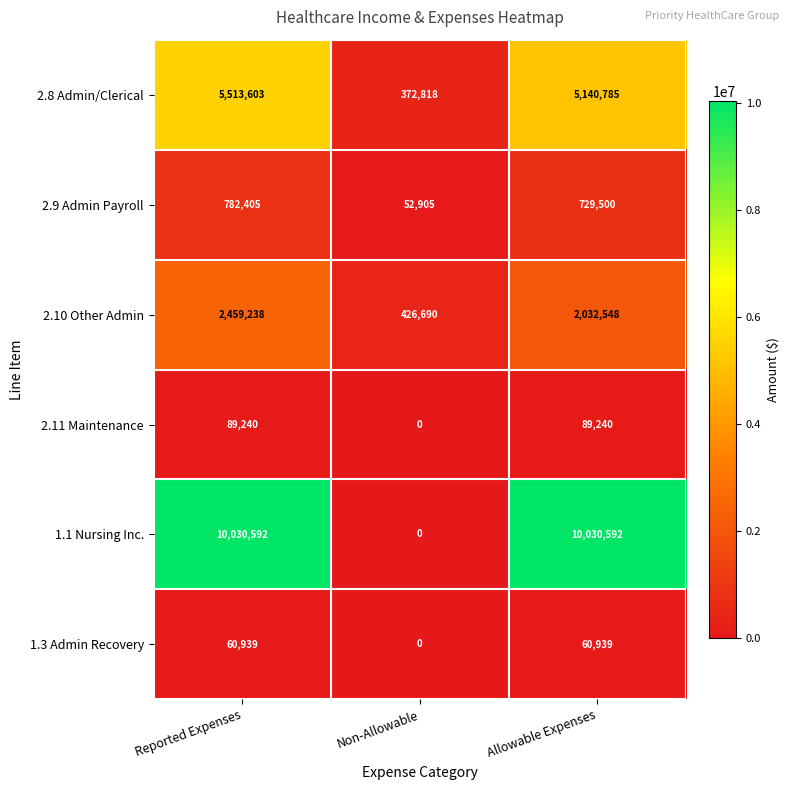

Reading left to right, transcribe all the data shown in this chart.

2.8 Admin/Clerical: Reported Expenses=5513603	Non-Allowable=372818	Allowable Expenses=5140785
2.9 Admin Payroll: Reported Expenses=782405	Non-Allowable=52905	Allowable Expenses=729500
2.10 Other Admin: Reported Expenses=2459238	Non-Allowable=426690	Allowable Expenses=2032548
2.11 Maintenance: Reported Expenses=89240	Non-Allowable=0	Allowable Expenses=89240
1.1 Nursing Inc.: Reported Expenses=10030592	Non-Allowable=0	Allowable Expenses=10030592
1.3 Admin Recovery: Reported Expenses=60939	Non-Allowable=0	Allowable Expenses=60939